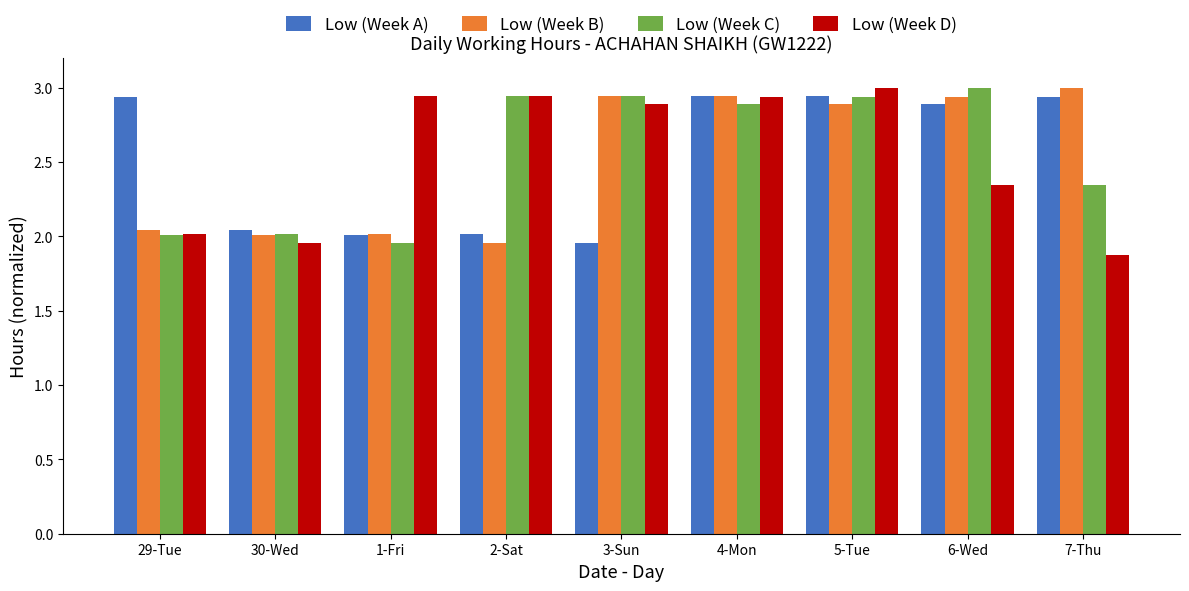

Which series changed the most between 1-Fri and 7-Thu?

Low (Week D)